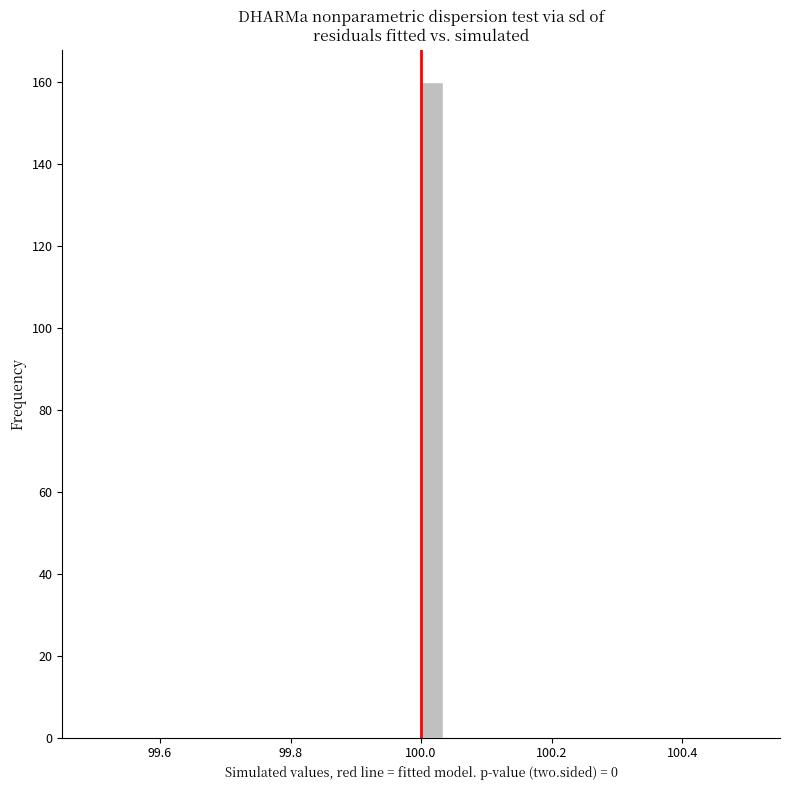

Read against the x-axis, roughly where is the centre of the tallest bar?

100.02